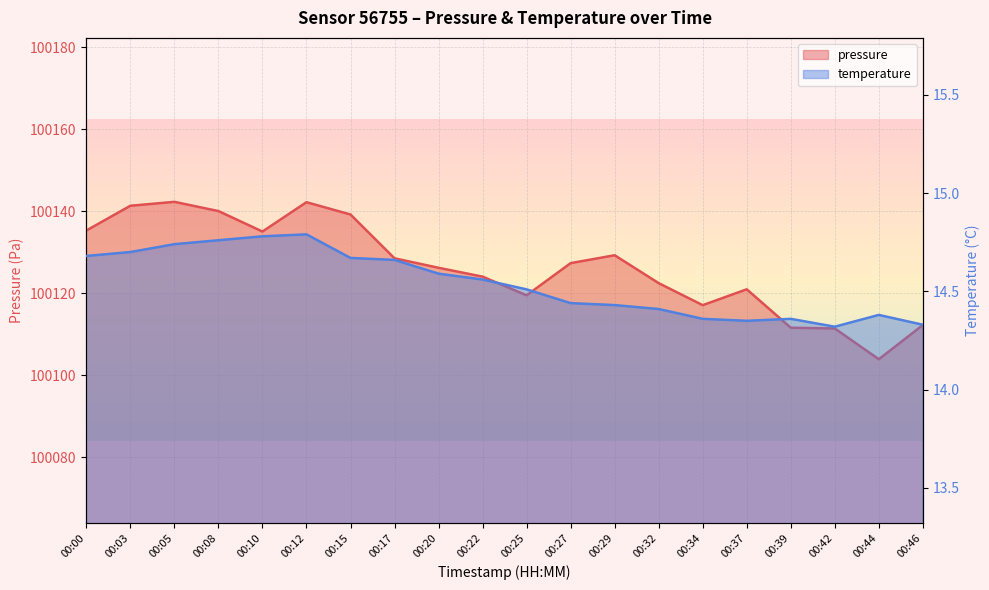

What is the total value across all series at 00:42?

100125.8